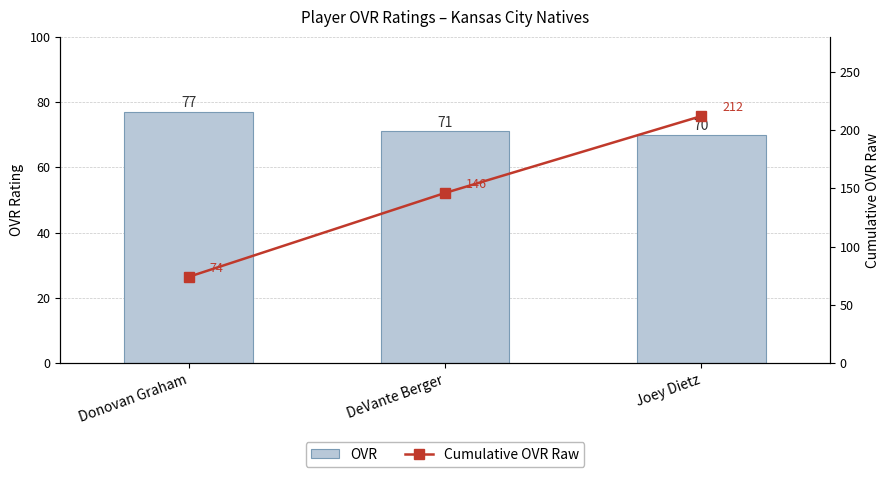

Reading left to right, transcribe all the data shown in this chart.

OVR: 77	71	70
Cumulative OVR Raw: 74	146	212